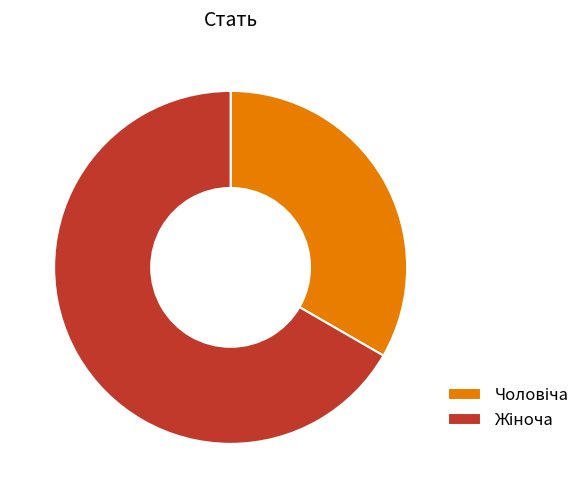

Does any single category account for the majority?

Yes